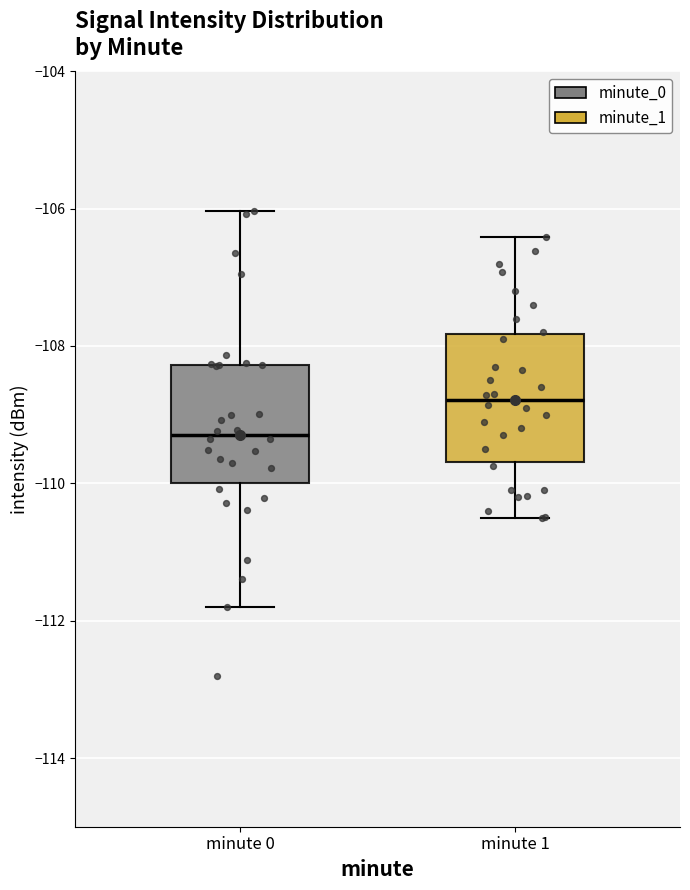

Where does the lower whisker of the box for minute 1 end on the y-axis? The values are not printed on the chart, so give them approximately, as read against the axis.

-110.4